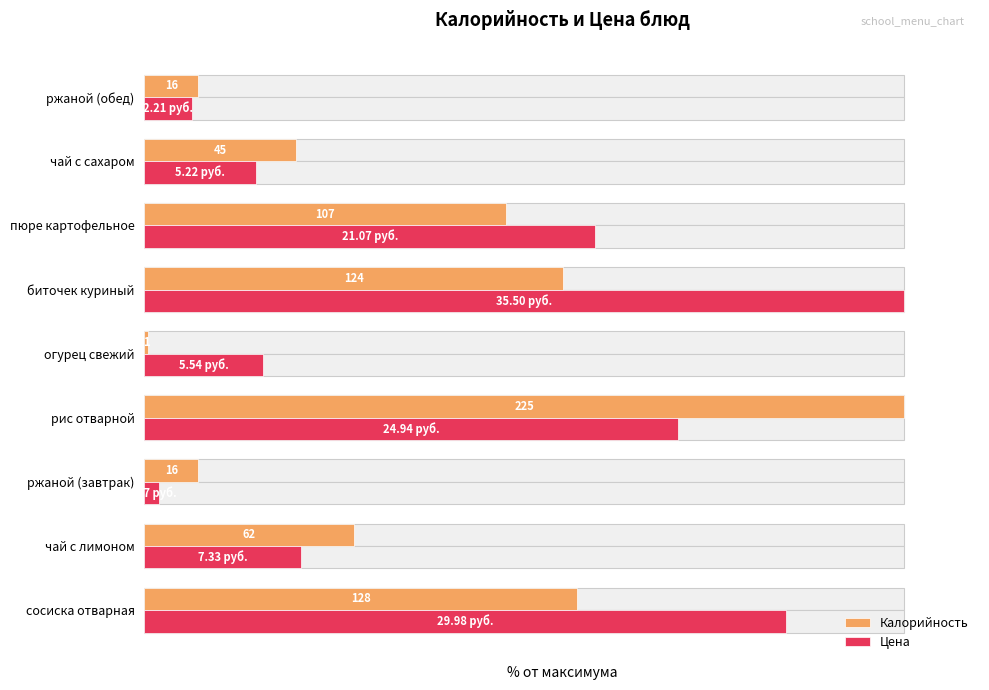

What is the minimum value shown in the chart?

0.4